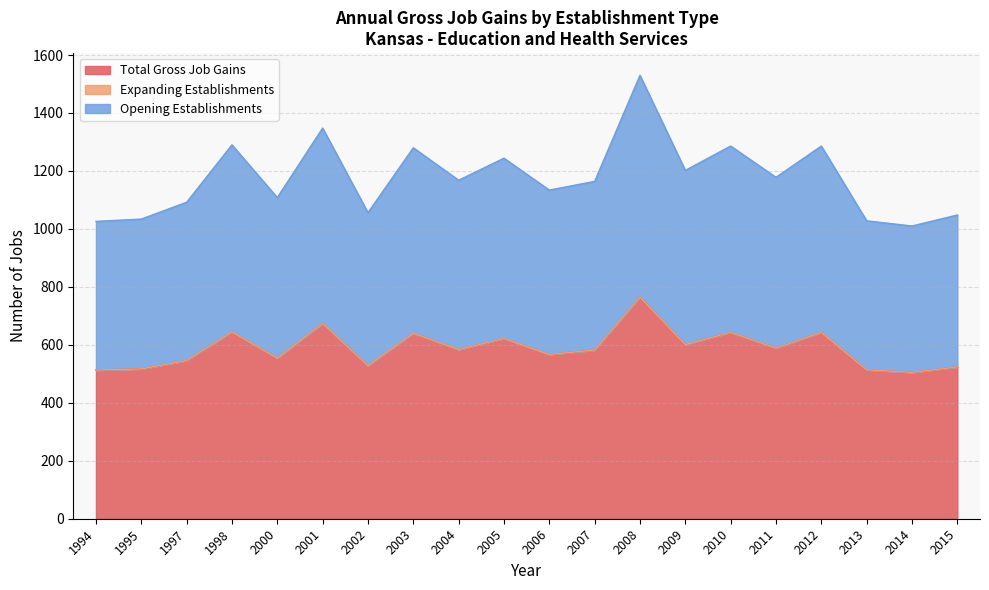

Does the chart have visible grid lines?

Yes